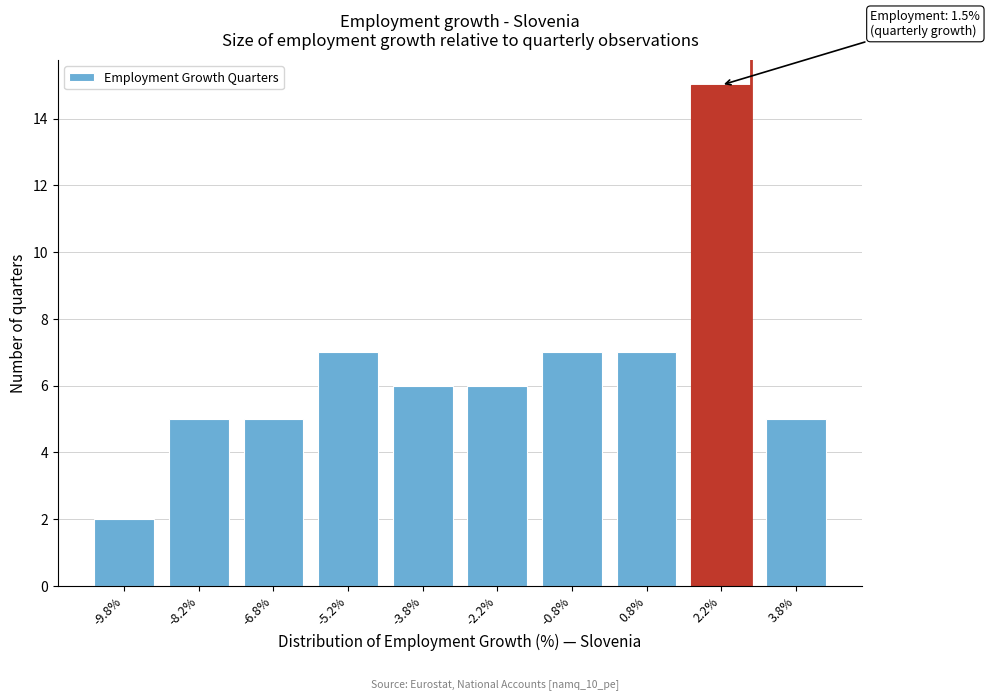

Reading right to left, transcribe all the data shown in this chart.

3.8%=5	2.2%=15	0.8%=7	-0.8%=7	-2.2%=6	-3.8%=6	-5.2%=7	-6.8%=5	-8.2%=5	-9.8%=2